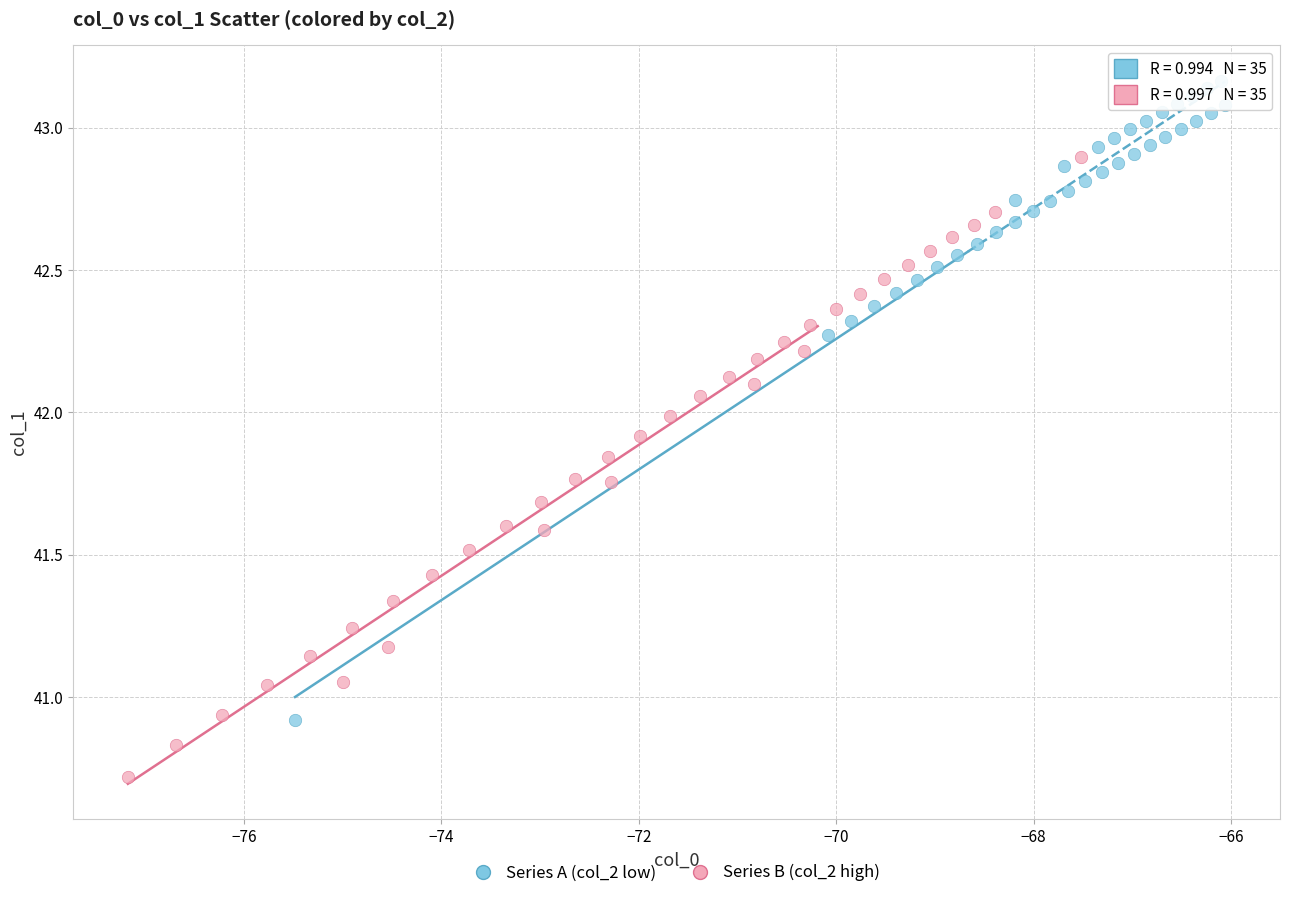

Which series contains the highest Y value?

Series A (col_2 low)